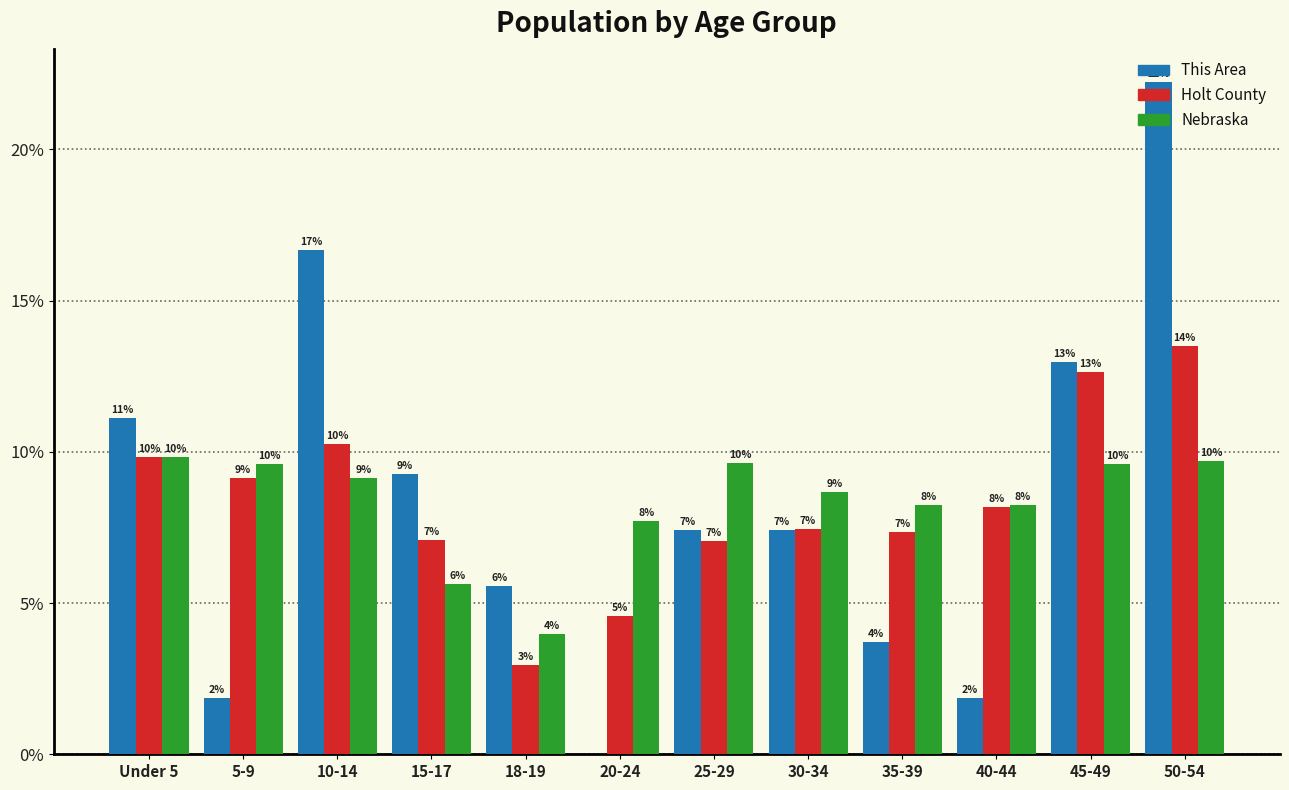

At which label does This Area reach its peak?

50-54